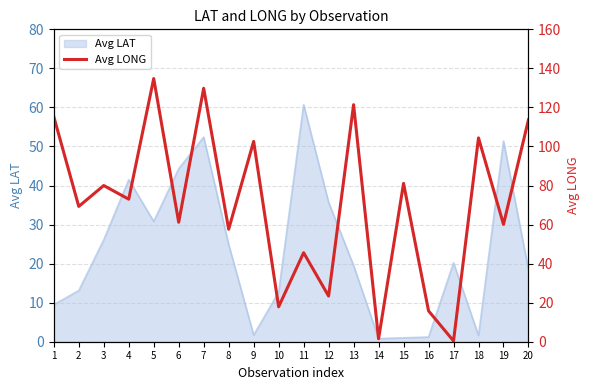

List the labels in order of value, largest first.

5, 7, 13, 1, 20, 18, 9, 15, 3, 4, 2, 6, 19, 8, 11, 12, 10, 16, 14, 17